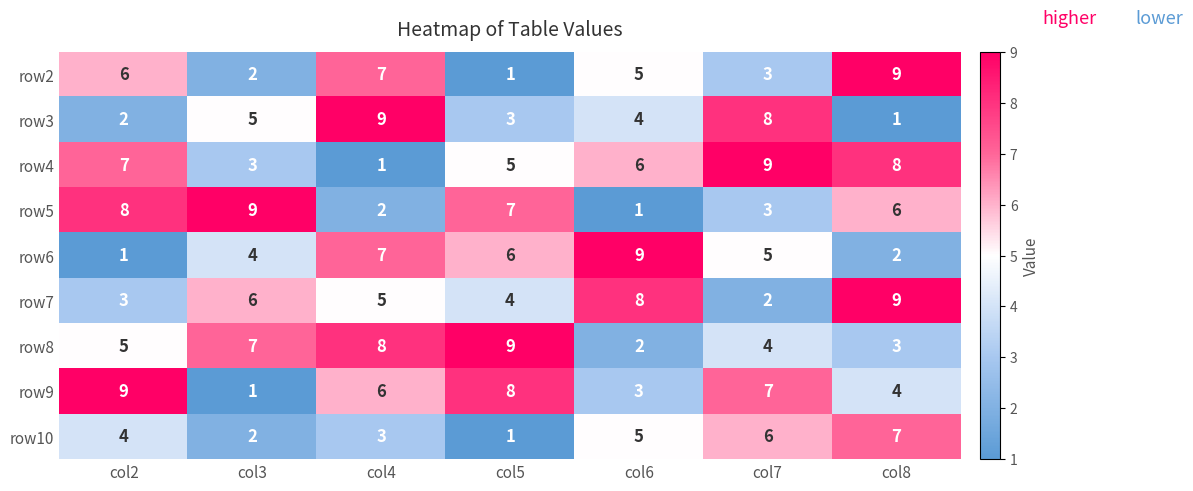

What is the difference between the highest and lowest values at col2?

8